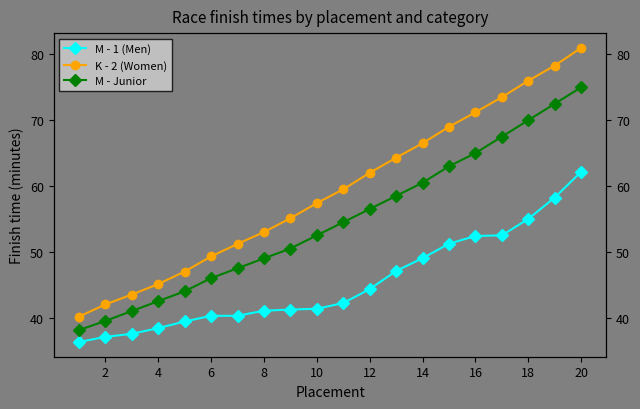

True or false: M - Junior and K - 2 (Women) intersect in this chart.

False